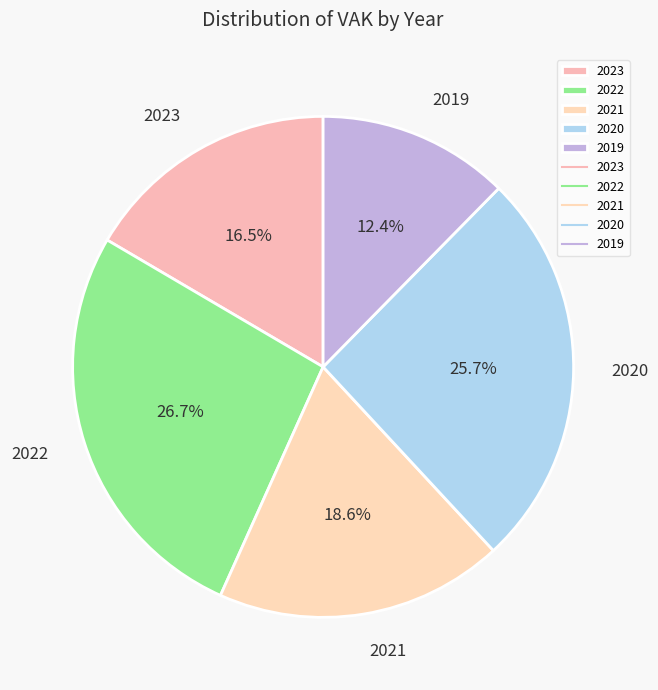

What percentage is NOT represented by 2023?

83.5%